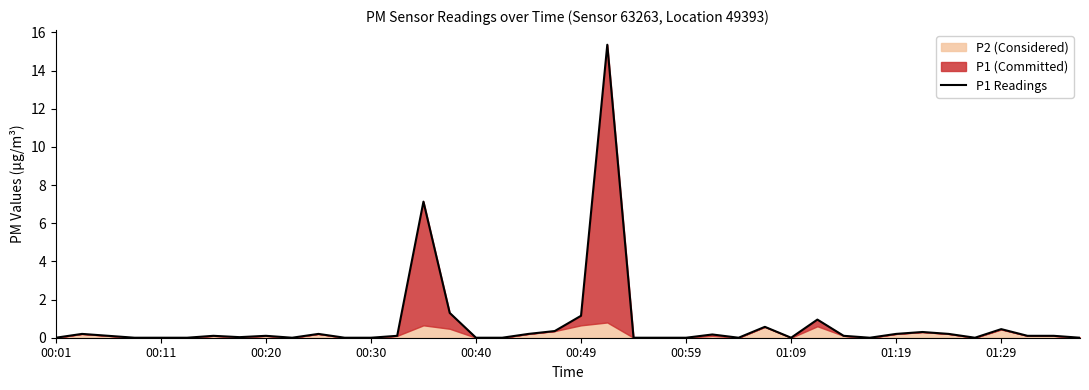

Which has a higher value, 26 or 39?

26